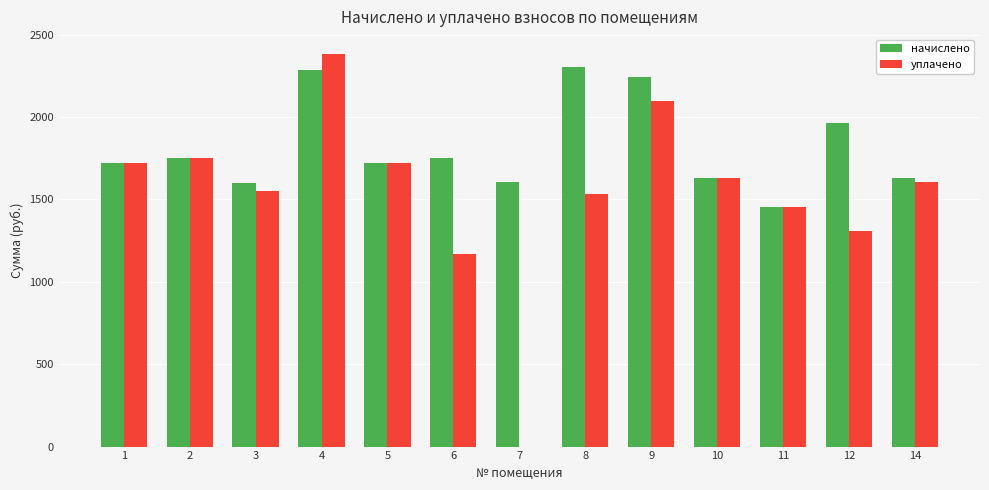

Which label corresponds to the largest value in the chart?

4